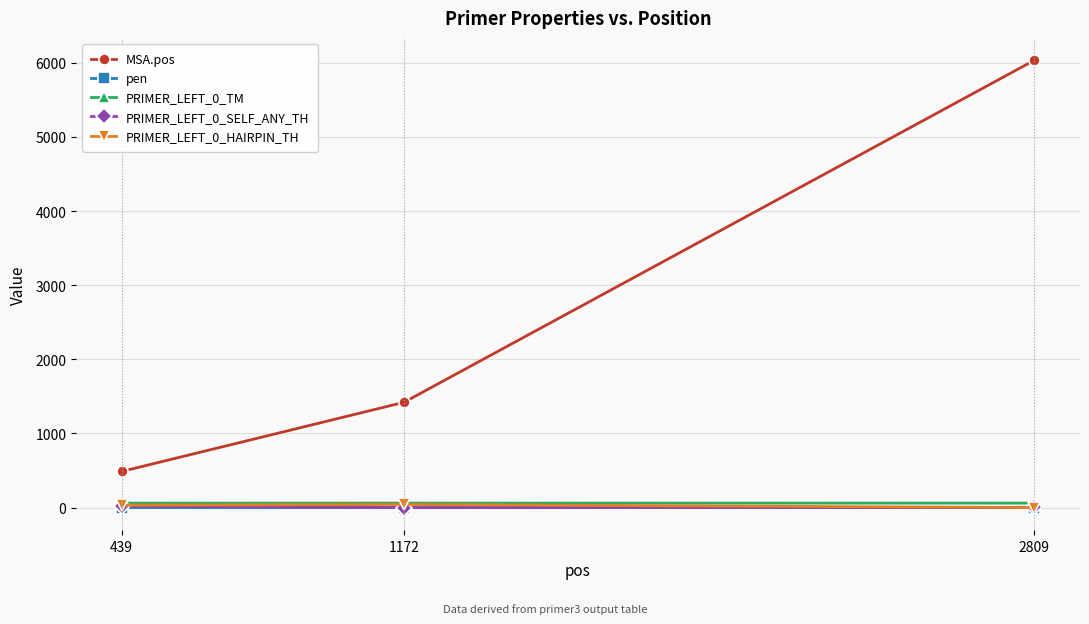

Which category has the highest value across all series?

2809